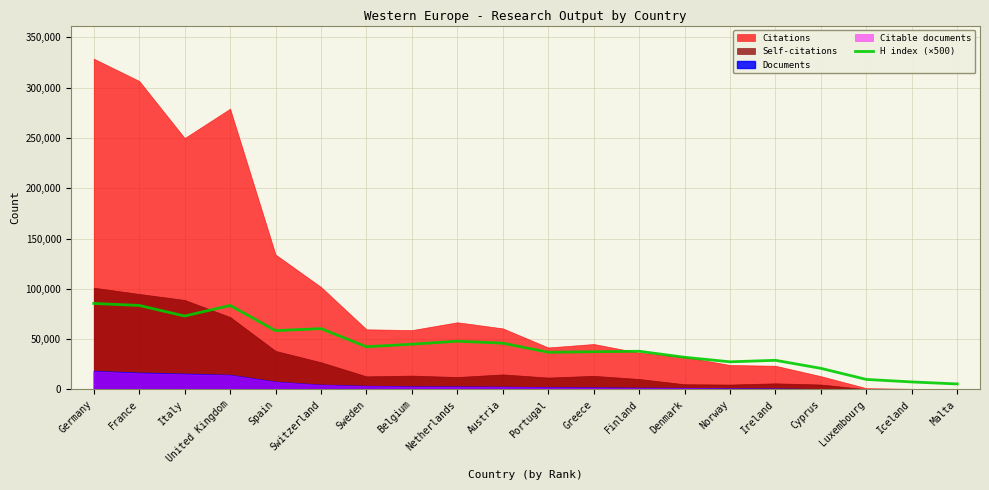

Is it true that the value at Greece is 37500?

True